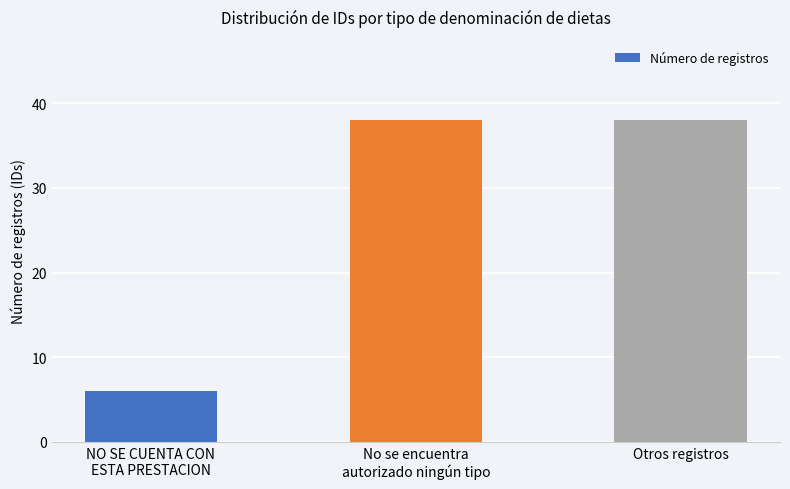

What is the label of the 2nd bar from the left?

No se encuentra
autorizado ningún tipo